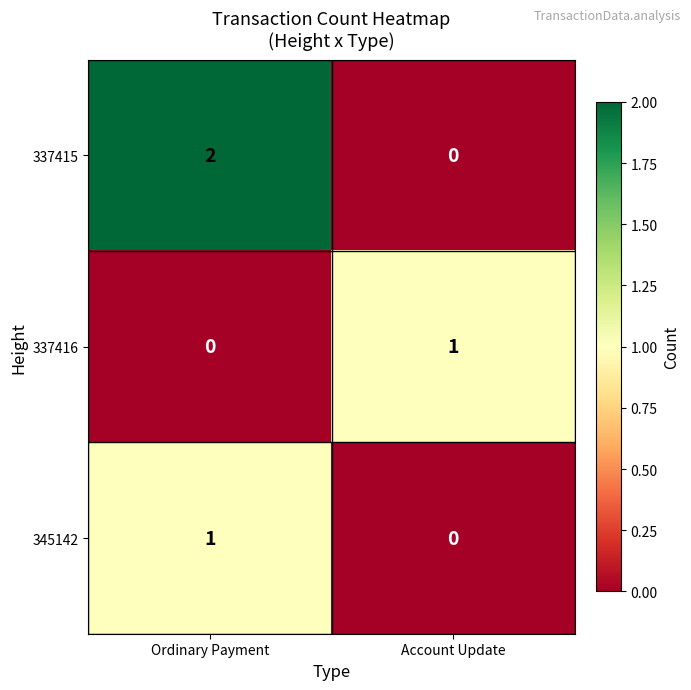

Which series has the largest total across all categories?

337415